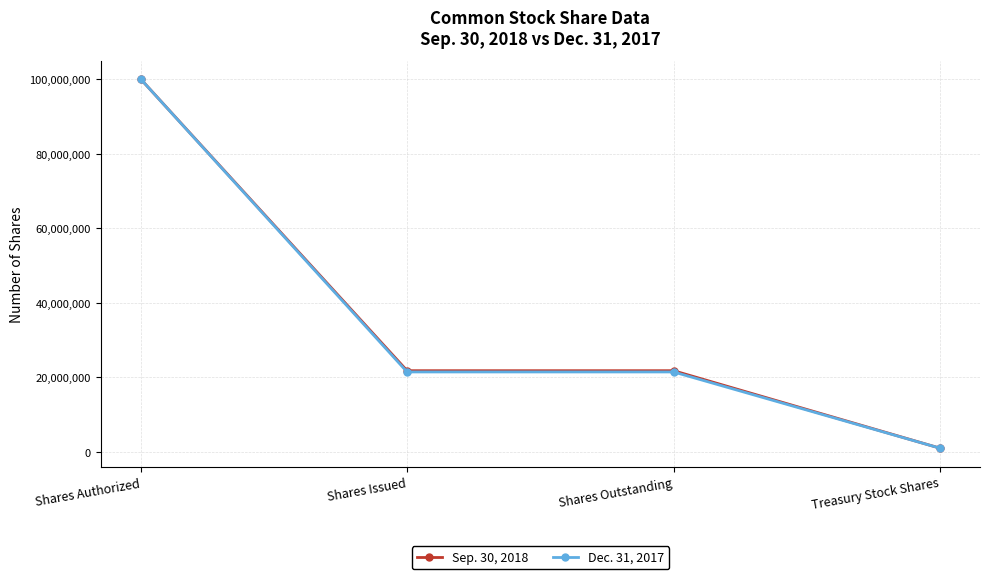

What is the spread (max minus min) of values at Shares Outstanding?

333334